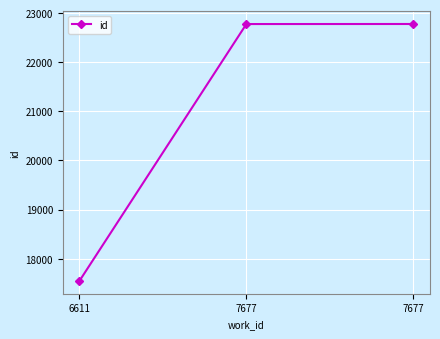

Approximately how many times larger is the value at 6611 compared to 7677?

0.8